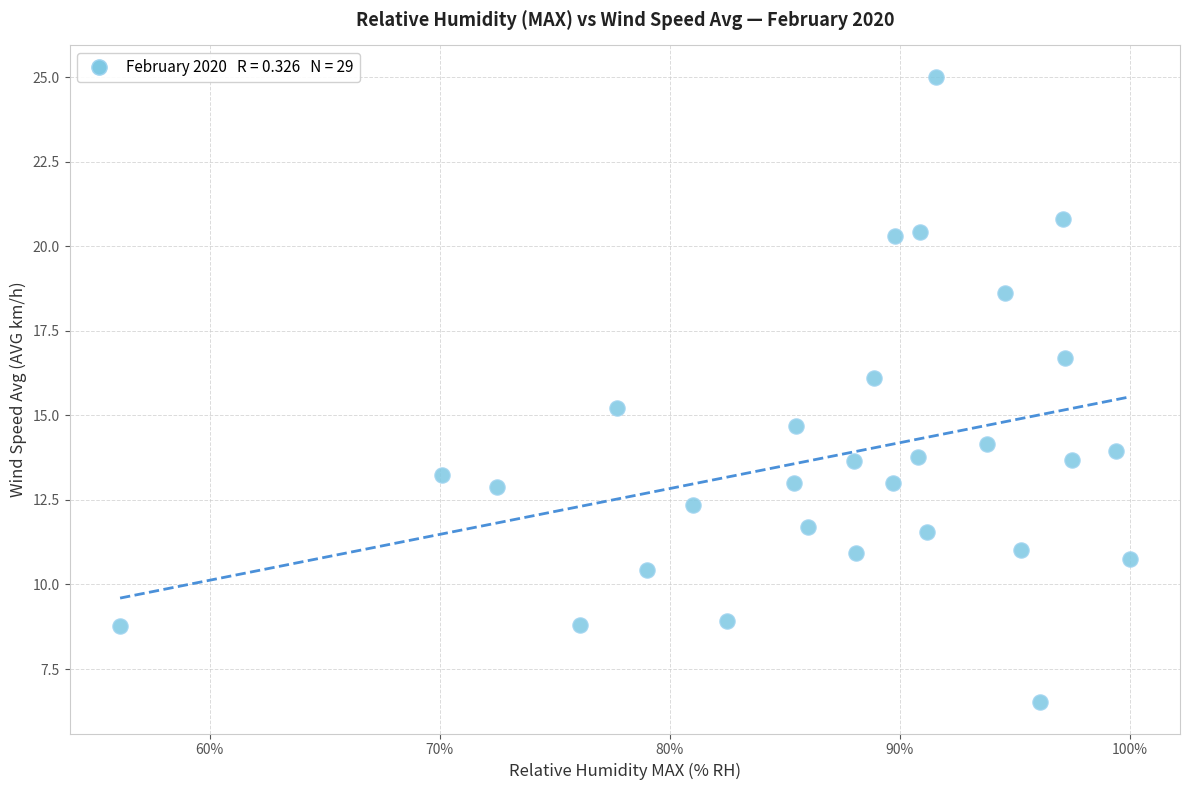

What is the range of X values (max minus min)?

43.9